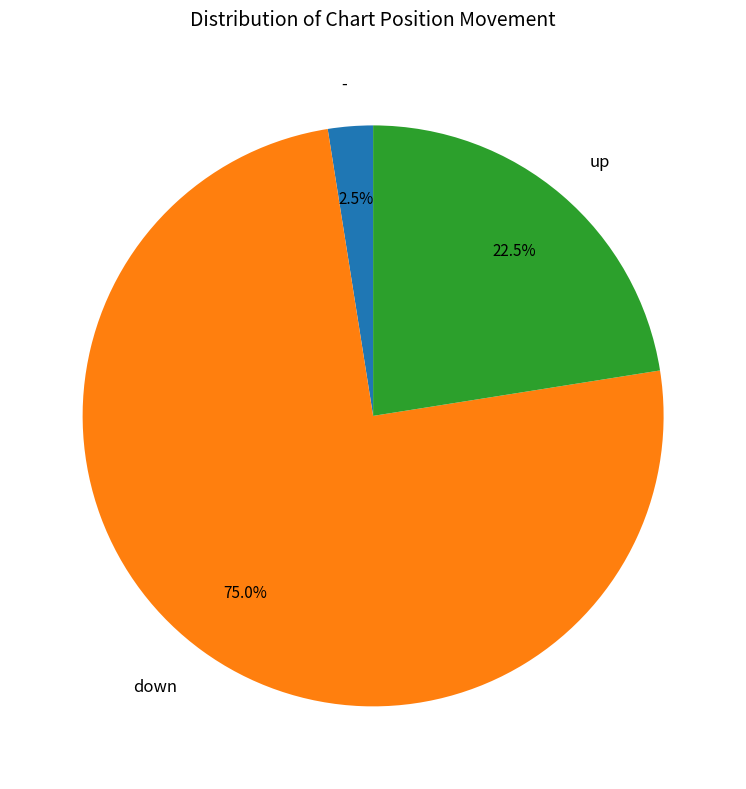

Which has a higher value, - or up?

up